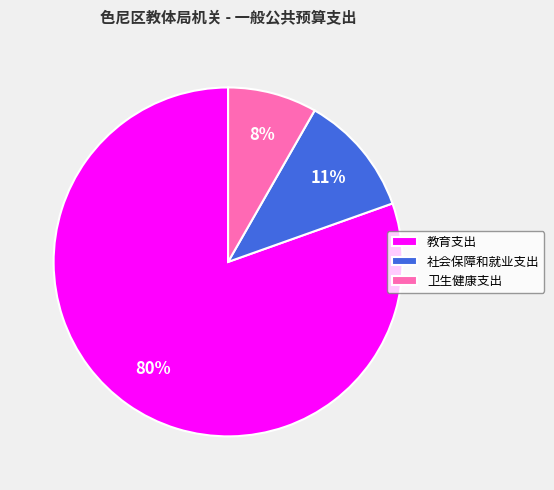

Which category has the biggest portion of the pie?

教育支出